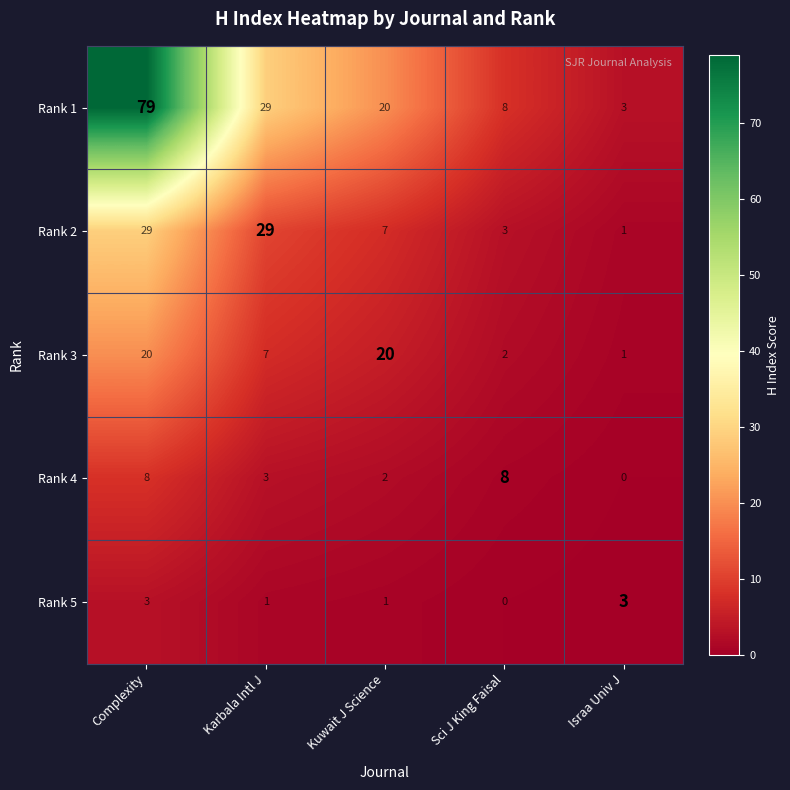

At which category is the sum across all series the highest?

Complexity